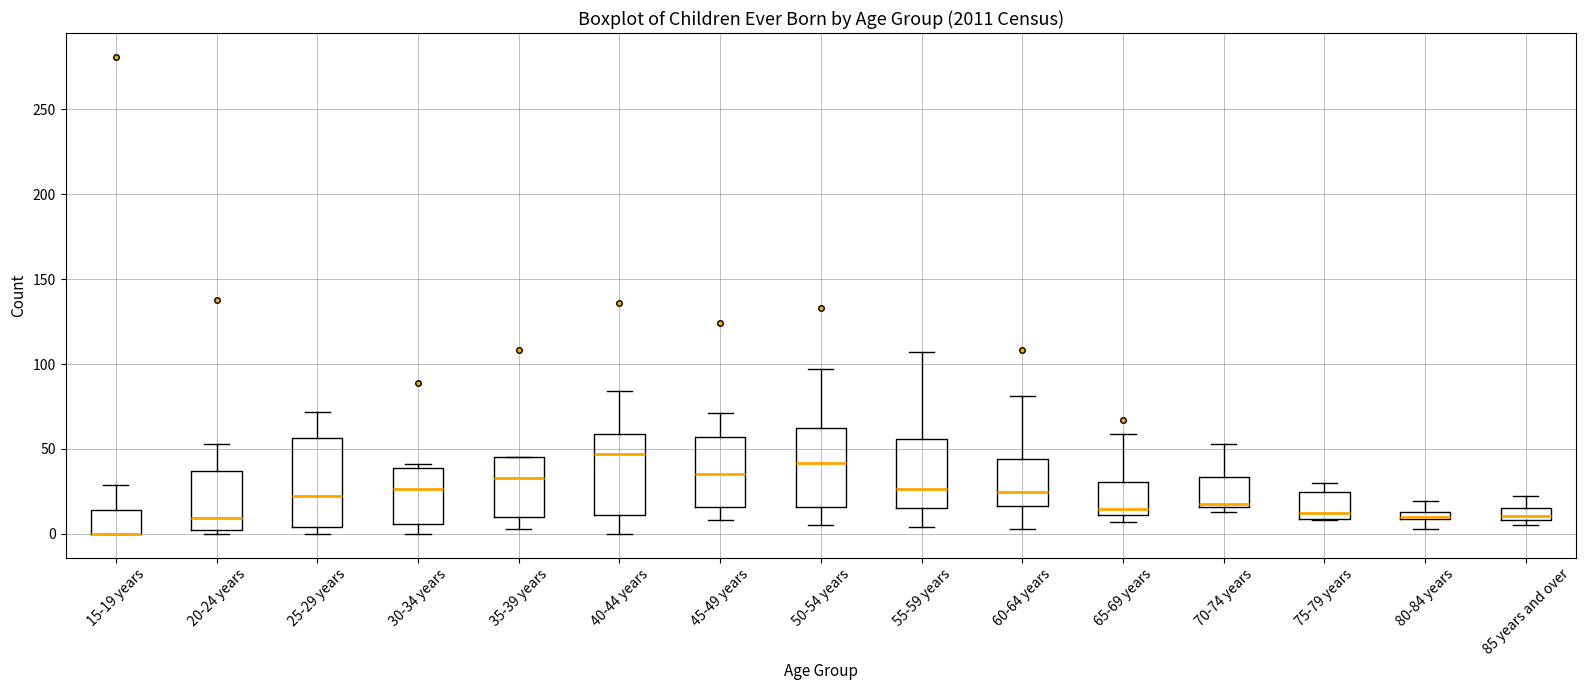

Where is the upper edge of the box for 70-74 years on the y-axis? The values are not printed on the chart, so give them approximately, as read against the axis.

35